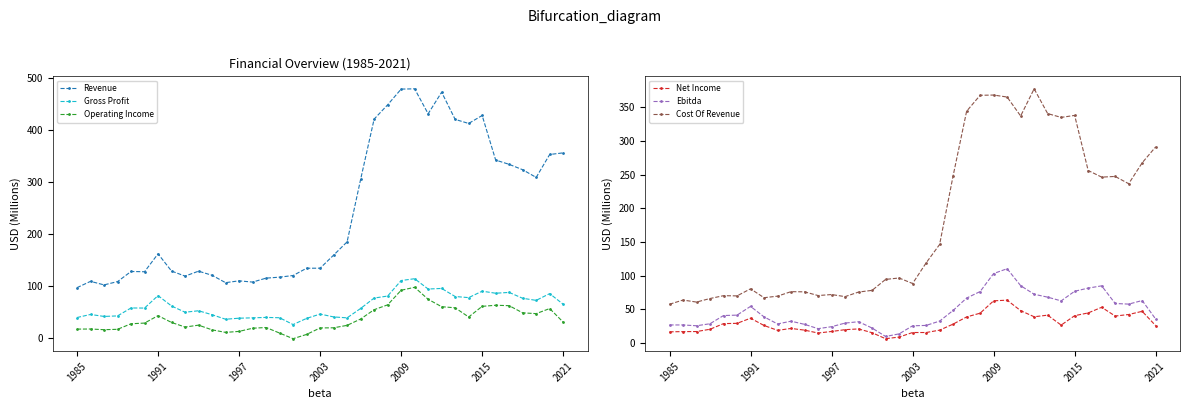

Reading left to right, transcribe all the data shown in this chart.

Revenue: 96.4	108.5	101.7	108.0	127.5	127.0	161.5	128.3	118.6	128.1	120.2	106.0	109.5	107.1	114.7	116.6	119.8	133.7	133.8	159.0	184.6	304.7	420.7	448.2	478.5	479.0	431.0	472.5	420.2	412.4	427.7	341.9	333.6	323.3	308.5	352.6	355.8
Gross Profit: 38.9	44.8	41.0	42.0	57.3	57.1	81.1	61.1	49.1	51.9	44.3	35.6	37.6	38.3	39.1	38.5	25.4	37.2	45.6	40.1	38.3	56.3	76.4	80.2	110.1	113.6	93.8	94.9	79.4	77.2	89.6	85.7	87.2	75.9	71.9	84.9	64.4
Operating Income: 16.6	16.8	15.5	16.2	26.9	28.2	42.5	29.4	20.6	24.2	15.2	10.3	12.2	18.3	19.7	9.0	-1.8	6.4	18.8	19.1	23.8	36.0	54.0	63.3	91.3	97.1	74.0	59.7	57.6	39.9	60.4	62.5	61.7	47.9	46.4	56.2	30.0
Net Income: 16.5	16.8	16.9	20.3	28.7	29.1	36.7	25.9	18.7	21.5	19.0	14.7	17.0	19.7	20.8	15.2	6.3	8.7	15.5	15.4	19.0	28.0	38.6	44.2	62.6	63.5	48.0	38.9	41.3	26.5	40.5	44.6	53.0	39.9	42.2	47.0	25.7
Ebitda: 26.7	26.7	25.5	28.5	40.7	41.3	54.3	38.7	28.2	32.3	27.6	21.2	24.1	29.5	31.5	22.1	9.6	13.4	25.4	26.0	32.4	48.3	66.7	76.3	103.1	110.3	85.1	72.3	68.0	62.5	76.8	81.5	84.8	58.6	57.7	63.0	35.4
Cost Of Revenue: 57.5	63.7	60.7	66.0	70.2	69.9	80.4	67.2	69.5	76.2	75.9	70.4	71.9	68.8	75.6	78.1	94.4	96.5	88.3	118.9	146.3	248.3	344.4	368.0	368.4	365.4	337.3	377.6	340.8	335.2	338.1	256.2	246.4	247.4	236.6	267.7	291.4